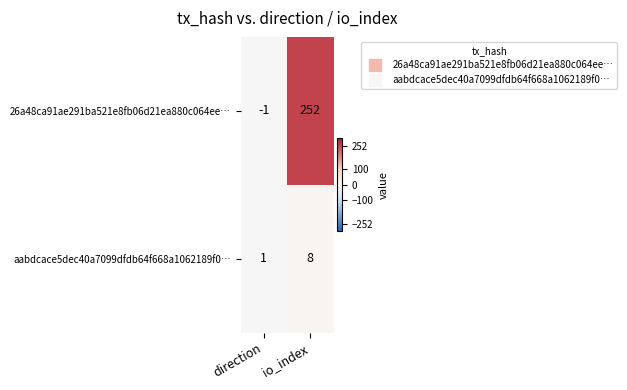

At direction, list the series in order from largest to smallest.

aabdcace5dec40a7099dfdb64f668a1062189f0…, 26a48ca91ae291ba521e8fb06d21ea880c064ee…